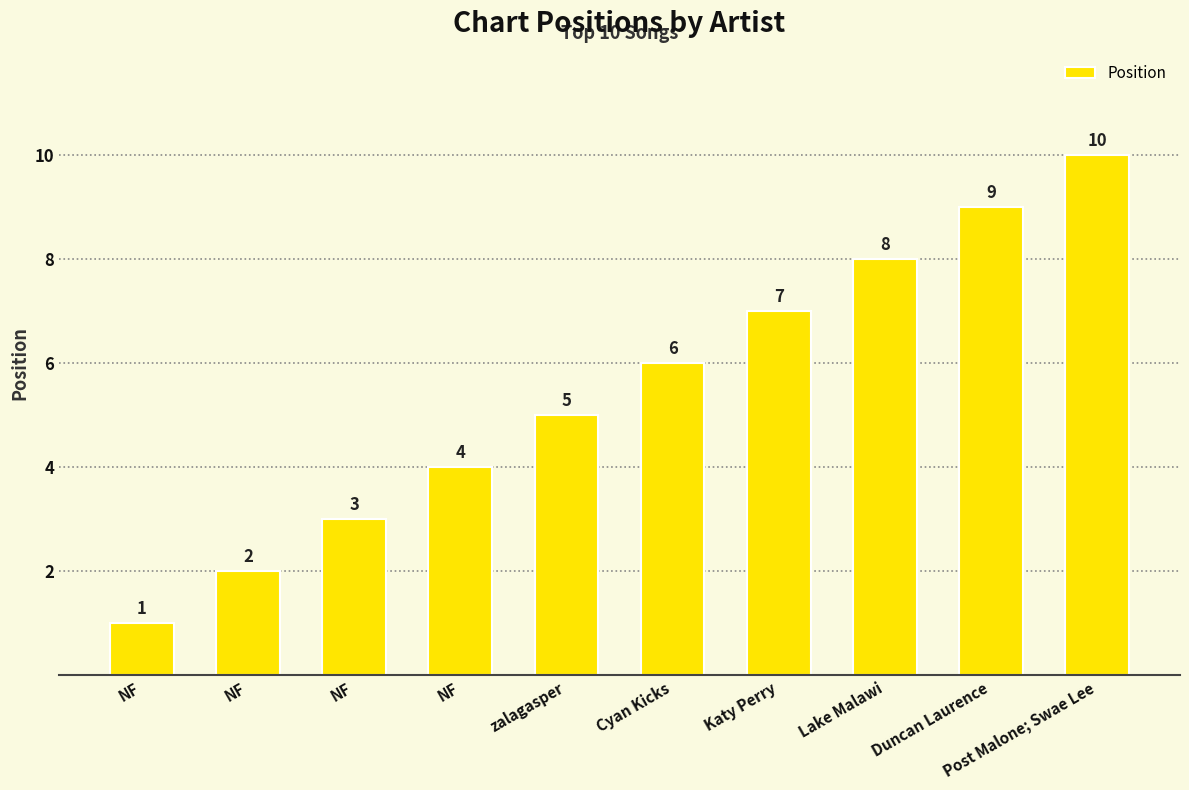

What is the difference between the values at NF and NF?

1